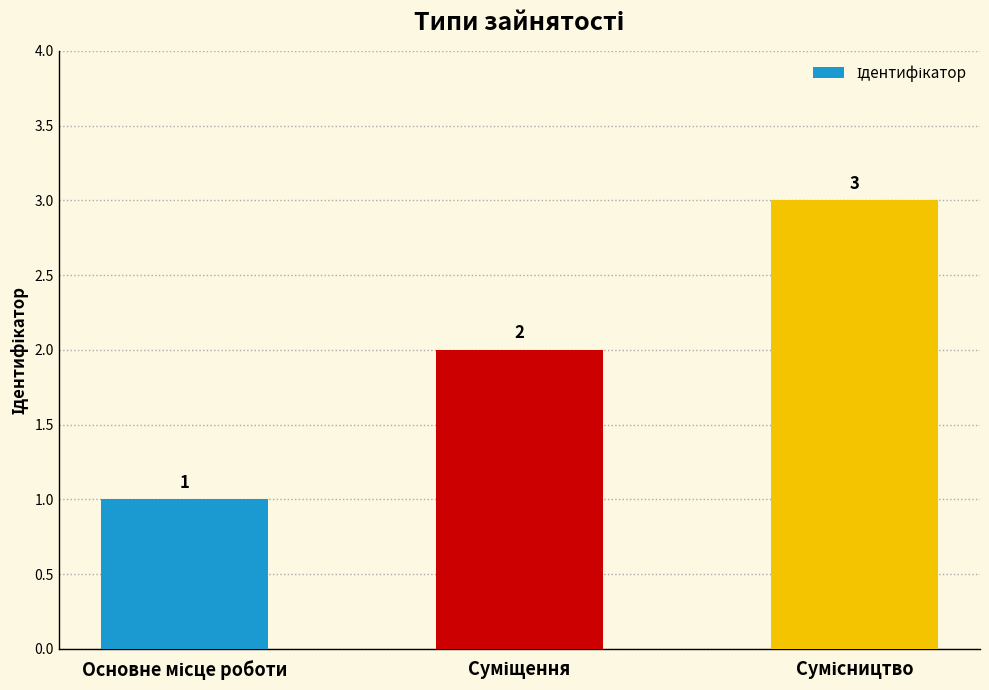

What is the value of the 2nd bar from the left?

2